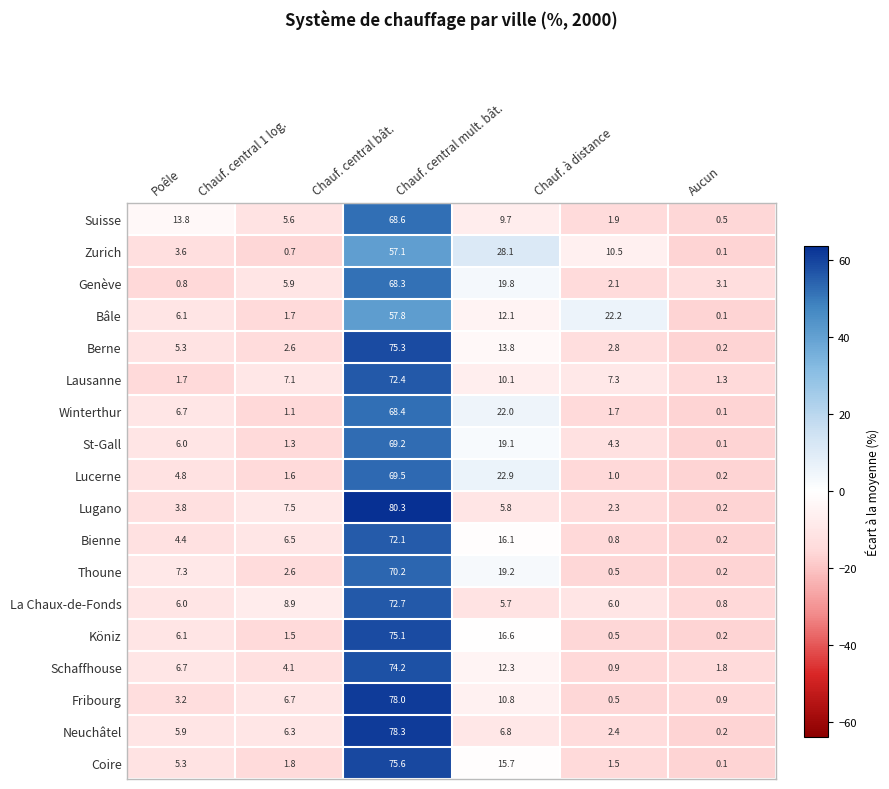

How many categories are shown in the chart?

6